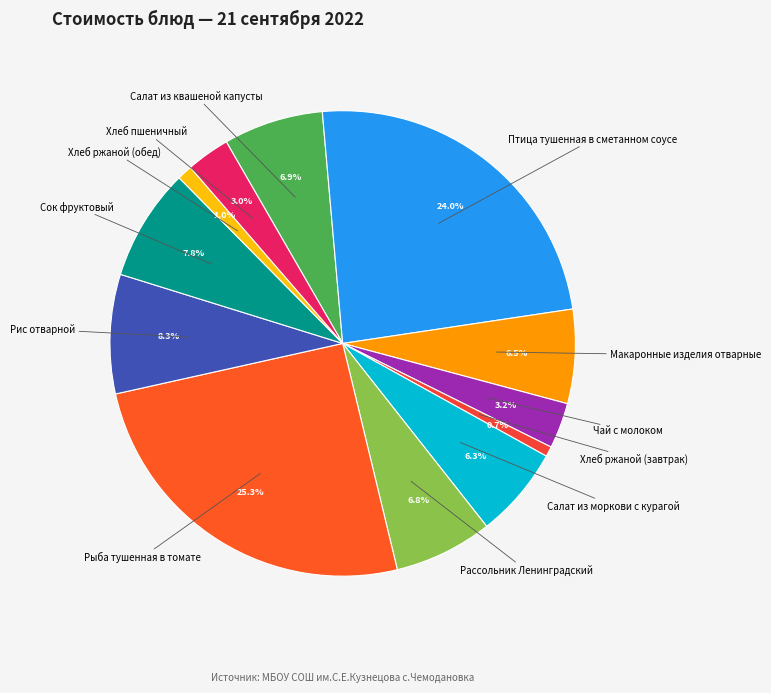

What percentage is NOT represented by Салат из квашеной капусты?

93.1%